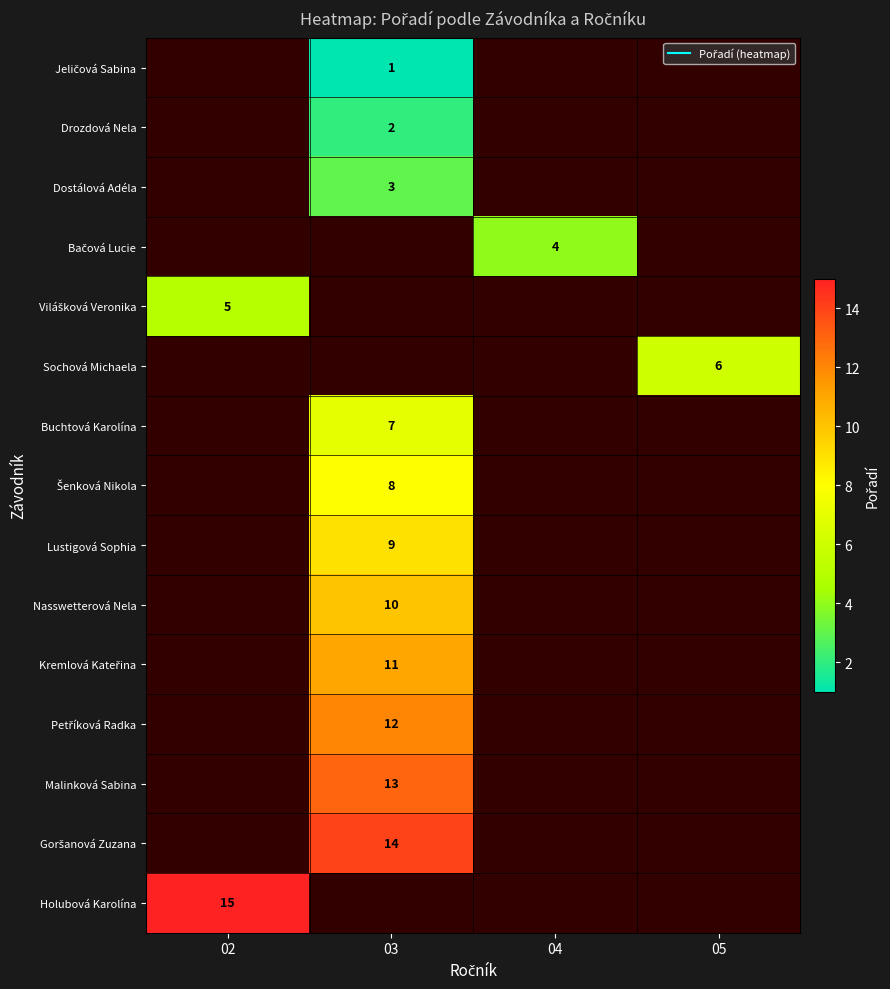

Which label corresponds to the smallest value in the chart?

02